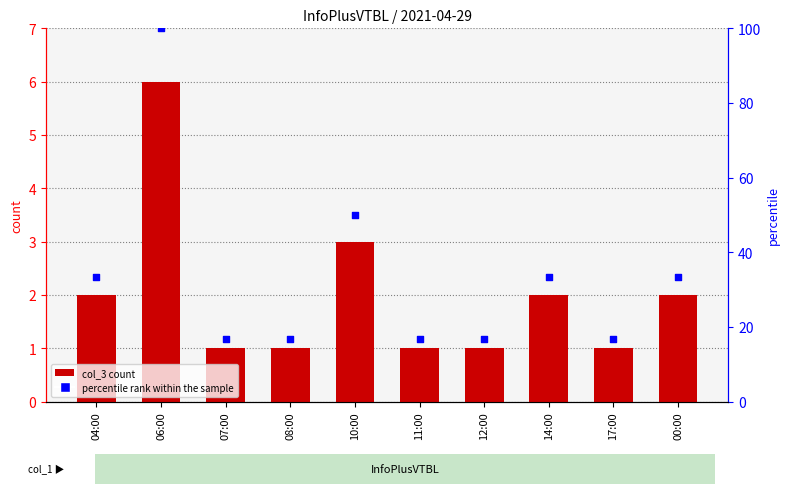

Which series reaches the minimum Y coordinate?

col_3